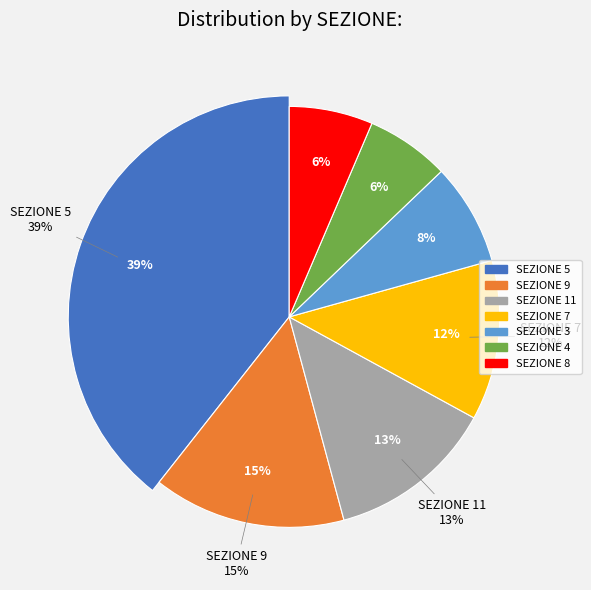

What is the largest slice in the pie chart?

5